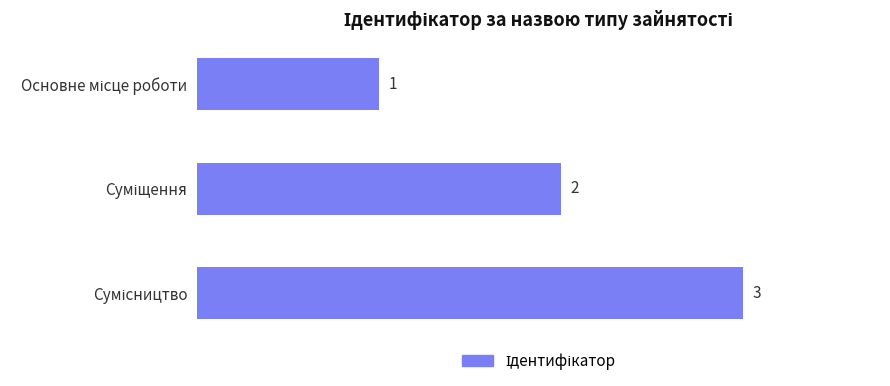

What is the sum of all values?

6